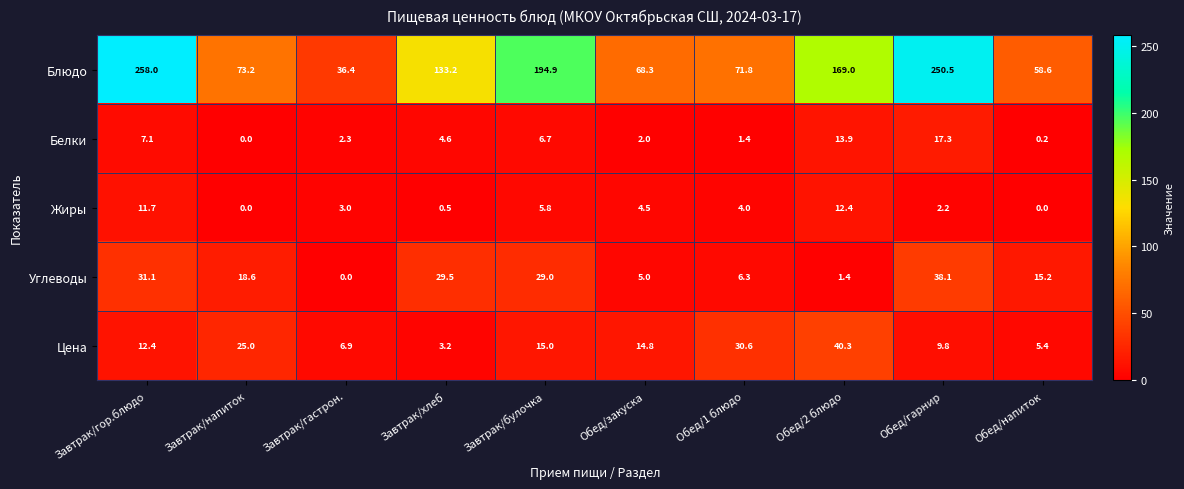

How many series are shown in this chart?

5